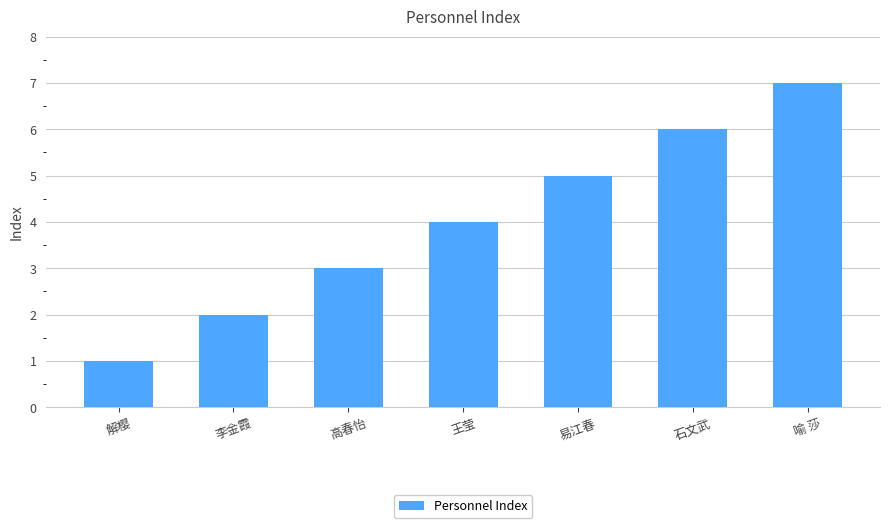

Rank the categories by value from lowest to highest.

解樱, 李金霞, 高春怡, 王莹, 易江春, 石文武, 喻 莎